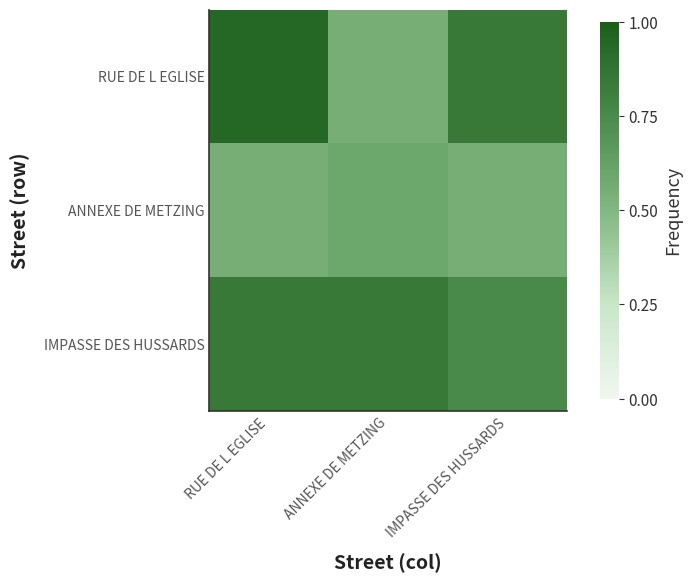

What is the total value across all series at IMPASSE DES HUSSARDS?

2.1